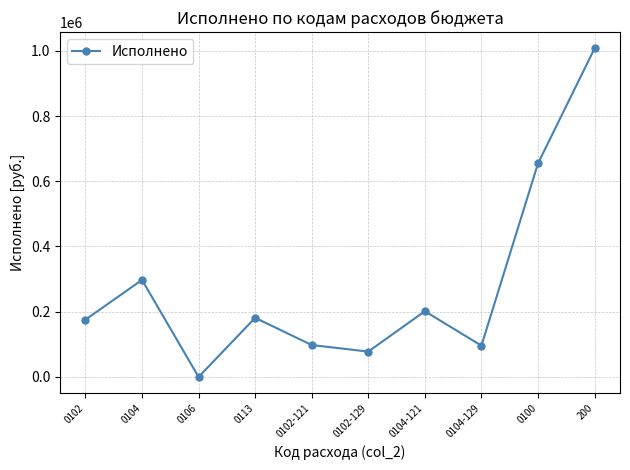

Does the chart display data point markers on the line(s)?

Yes